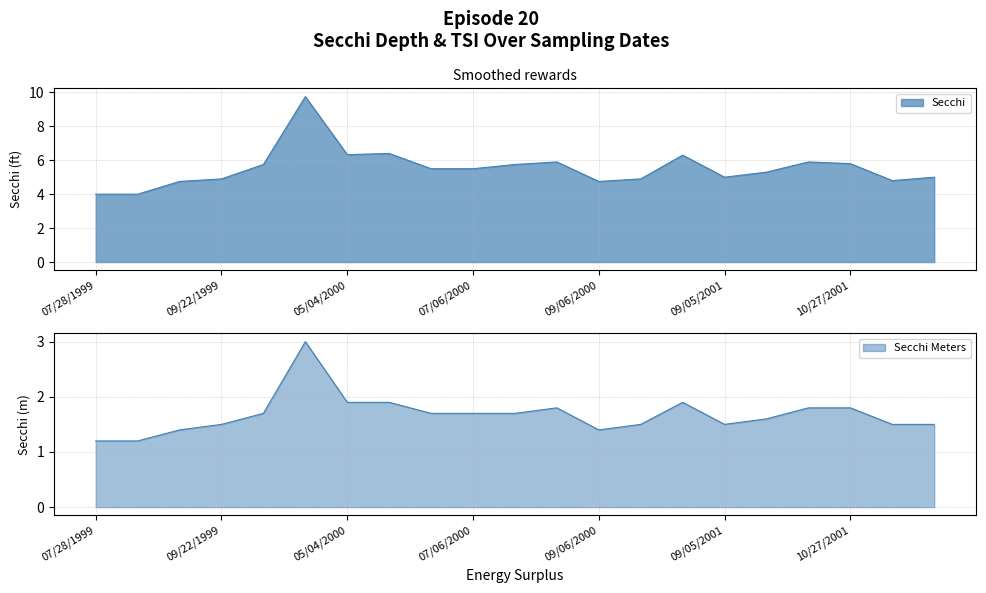

Which category has the highest value in the Secchi series?

10/27/1999